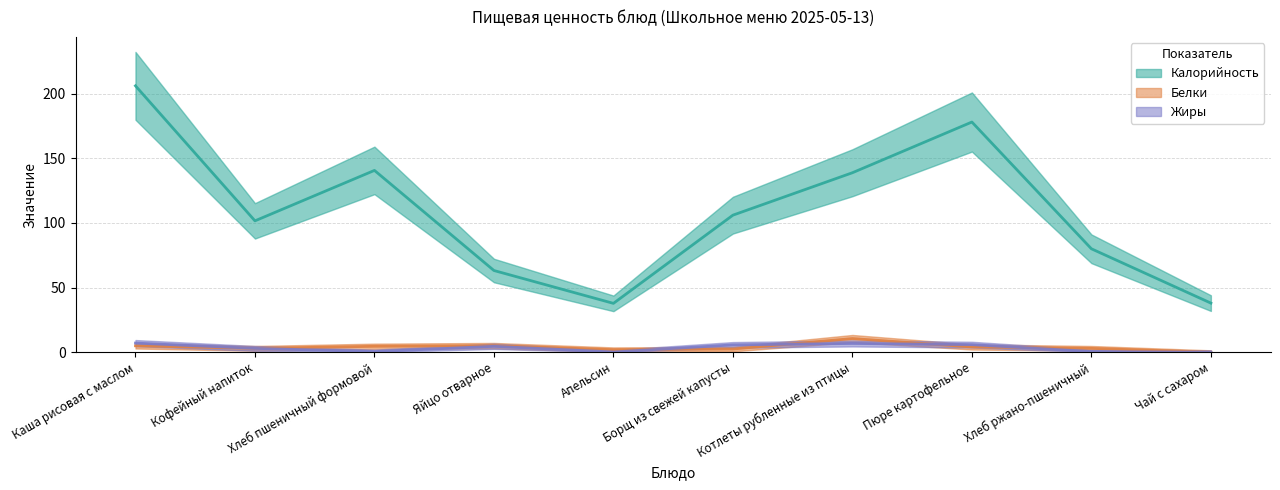

Which category has the lowest value in the Калорийность series?

Апельсин